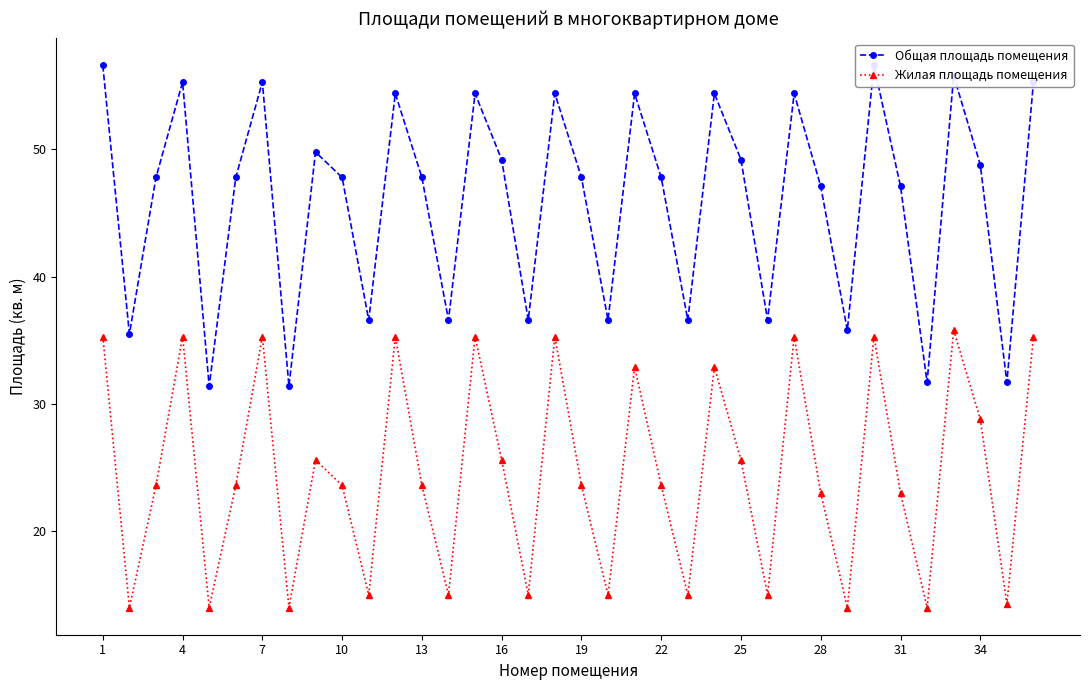

True or false: Общая площадь помещения and Жилая площадь помещения intersect in this chart.

False